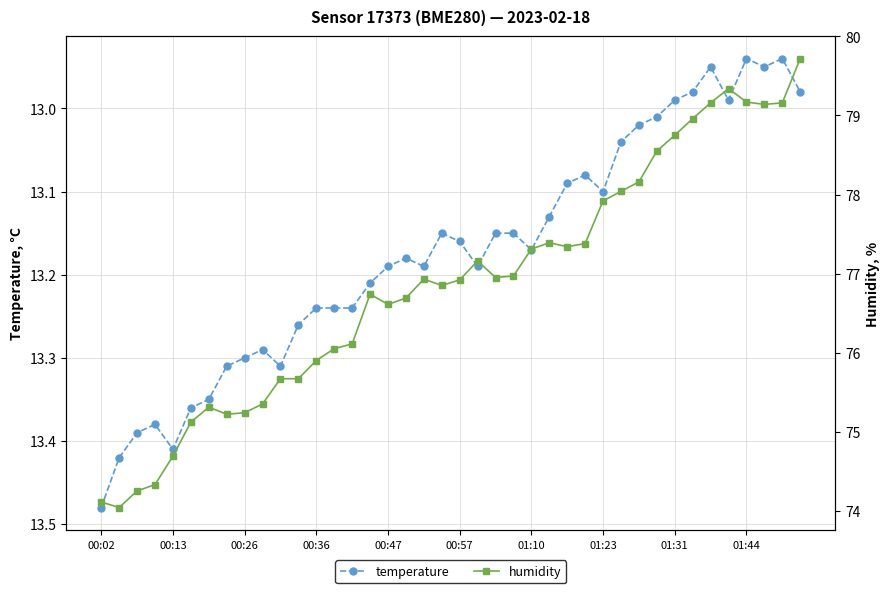

True or false: temperature has more than 2 interior local peaks.

True